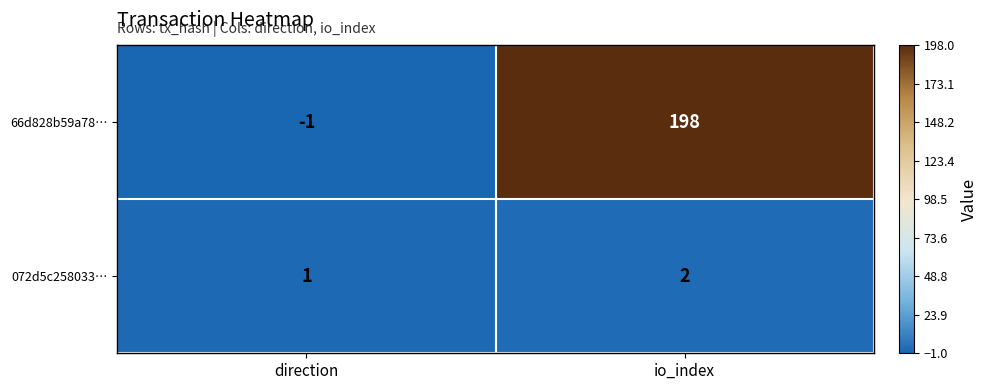

What is the highest value of the 66d828b59a78… series?

198